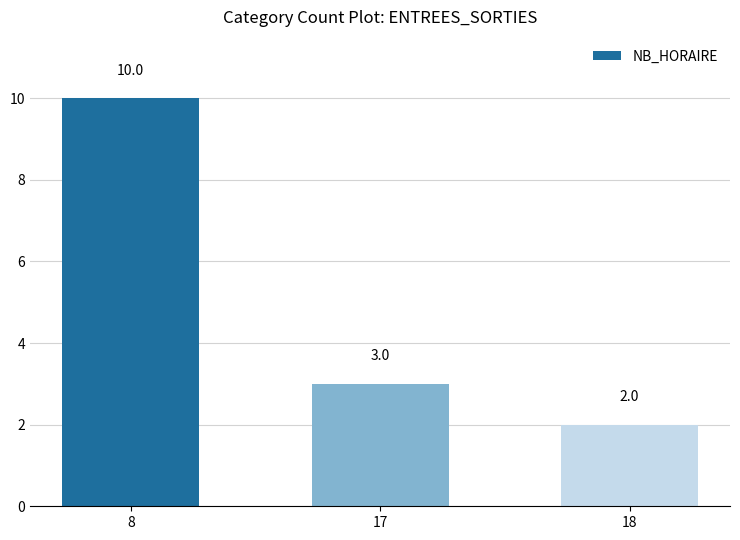

List the labels in order of value, smallest first.

18, 17, 8